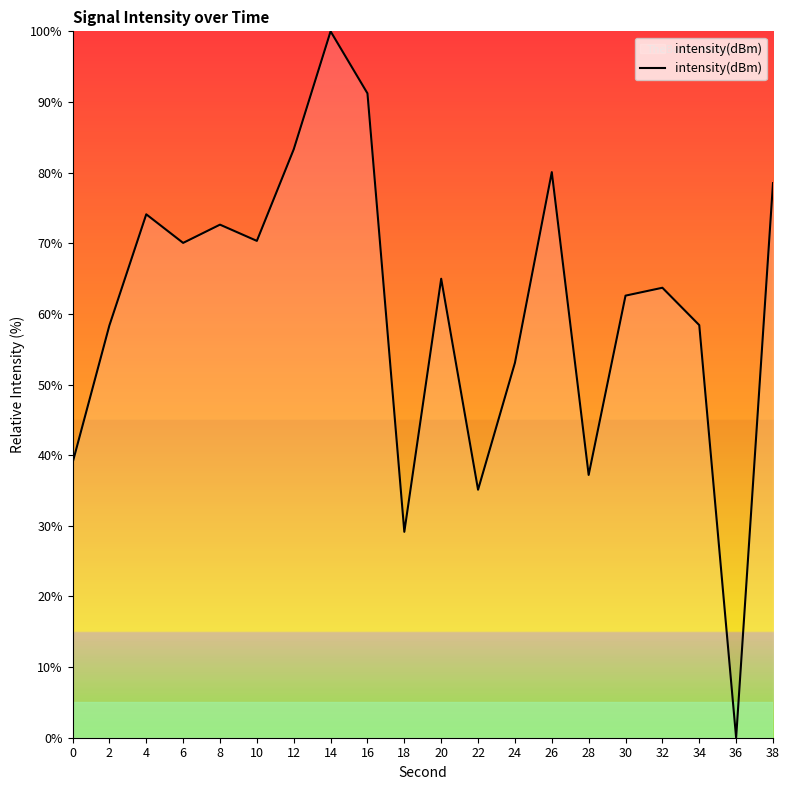

True or false: the data shows 142.8 at 26.

False